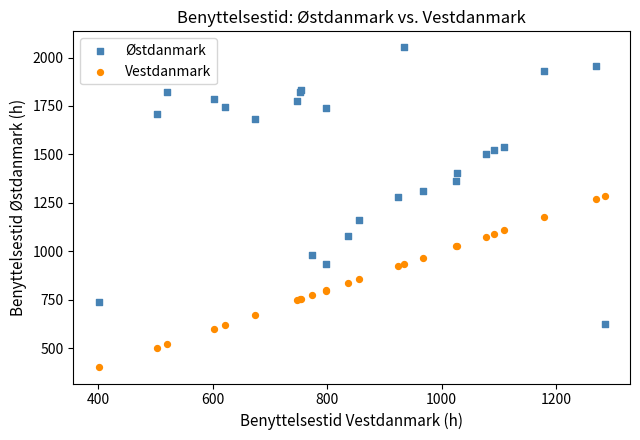

What is the X range (max minus min) for the scatter plot?

883.6